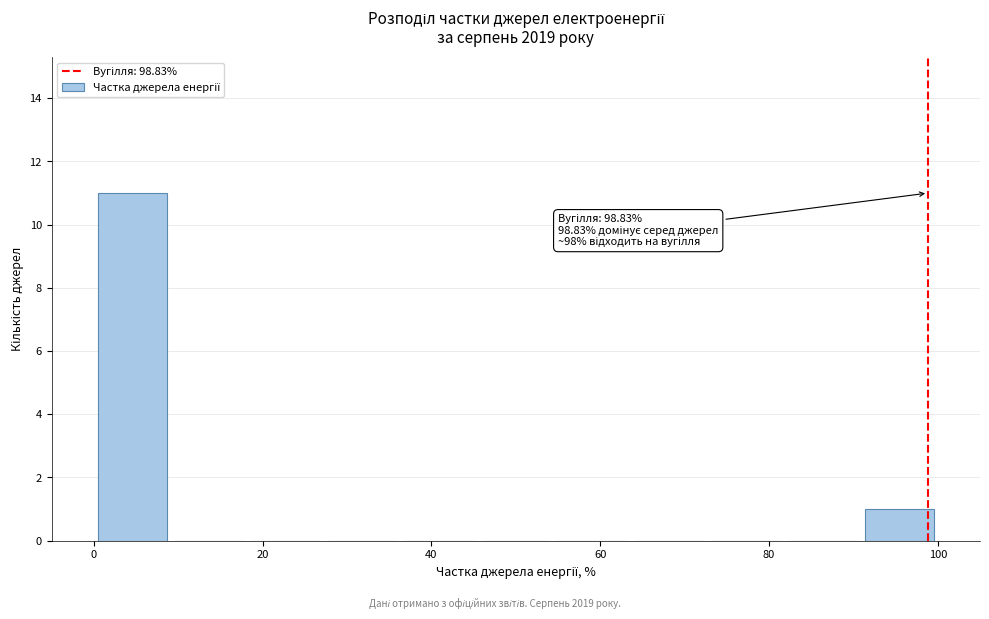

Which range on the x-axis has the tallest bar?

0 to 10